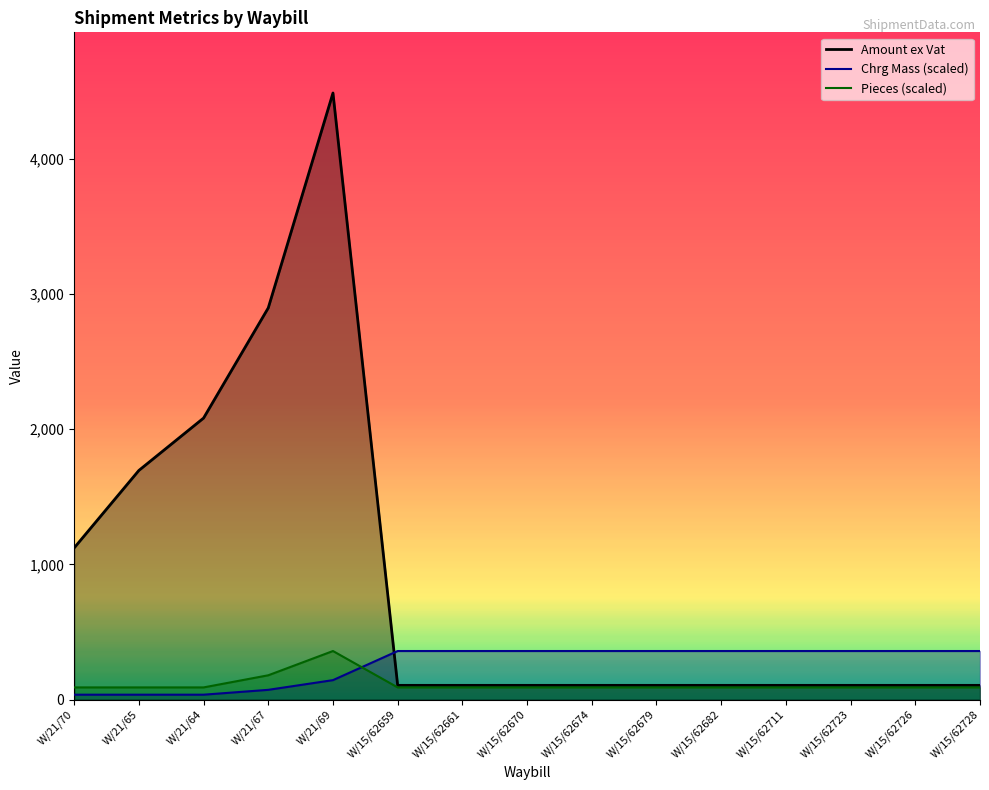

How many series are shown in this chart?

3